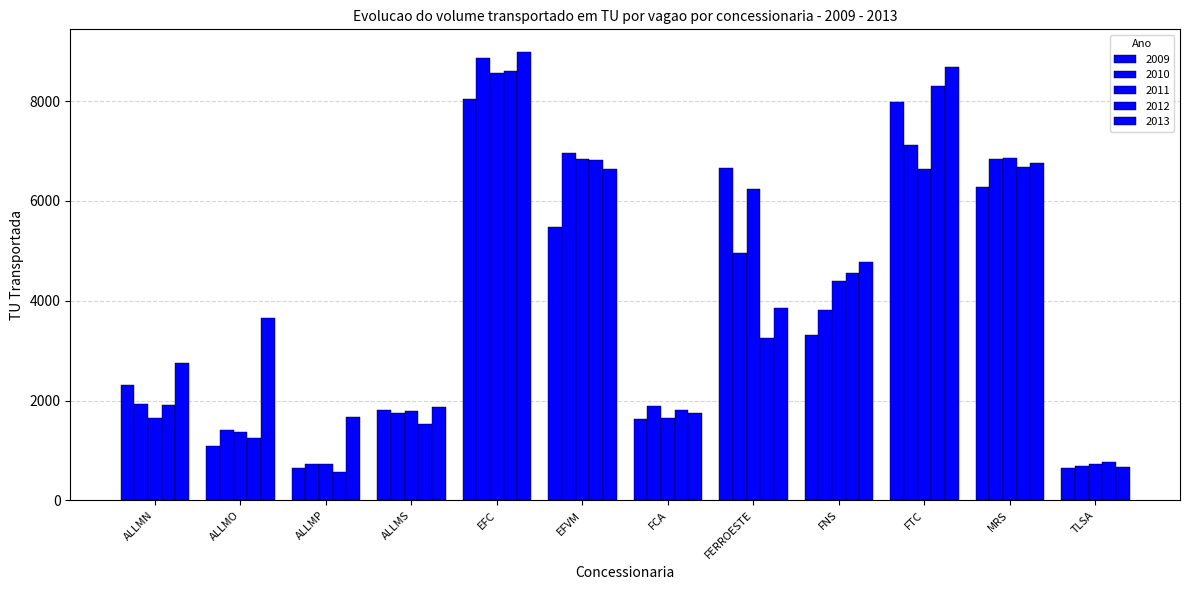

Does the chart contain any negative values?

No